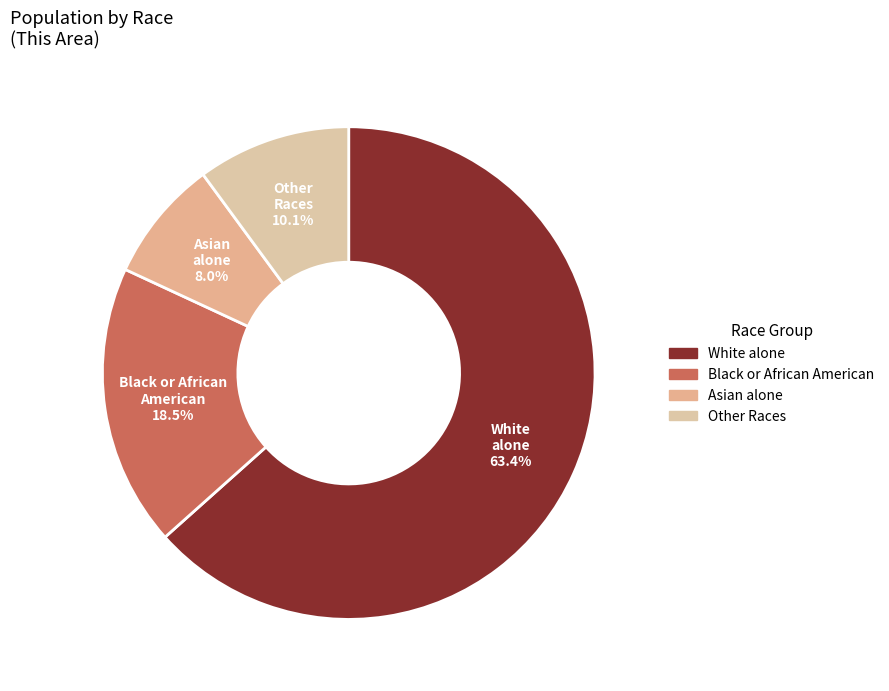

To the nearest percent, what is the average slice percentage?

25%